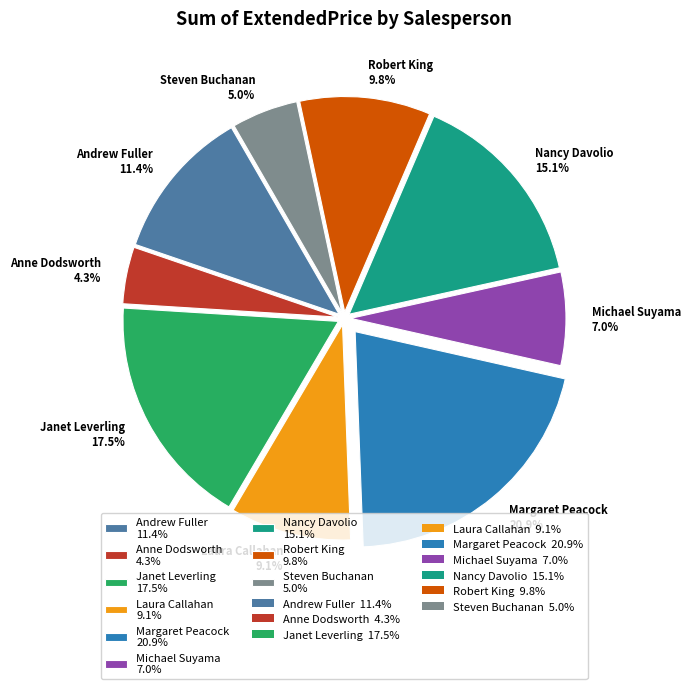

To the nearest percent, what is the combined percentage of Nancy Davolio and Robert King?

25%